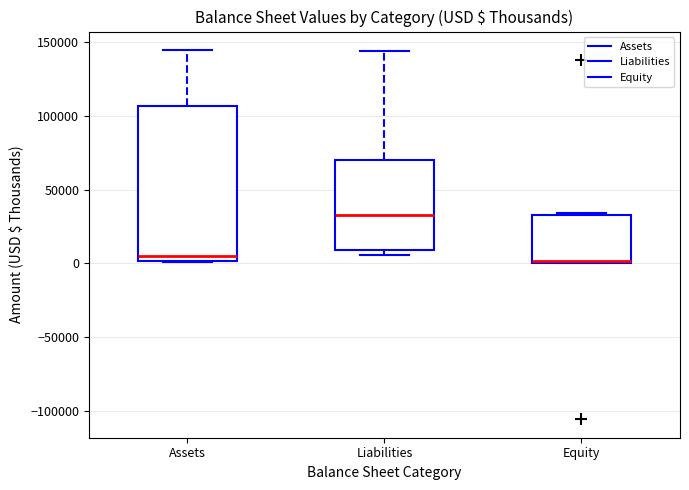

Comparing the boxes themselves (not the whiskers), which one is the tallest?

Assets